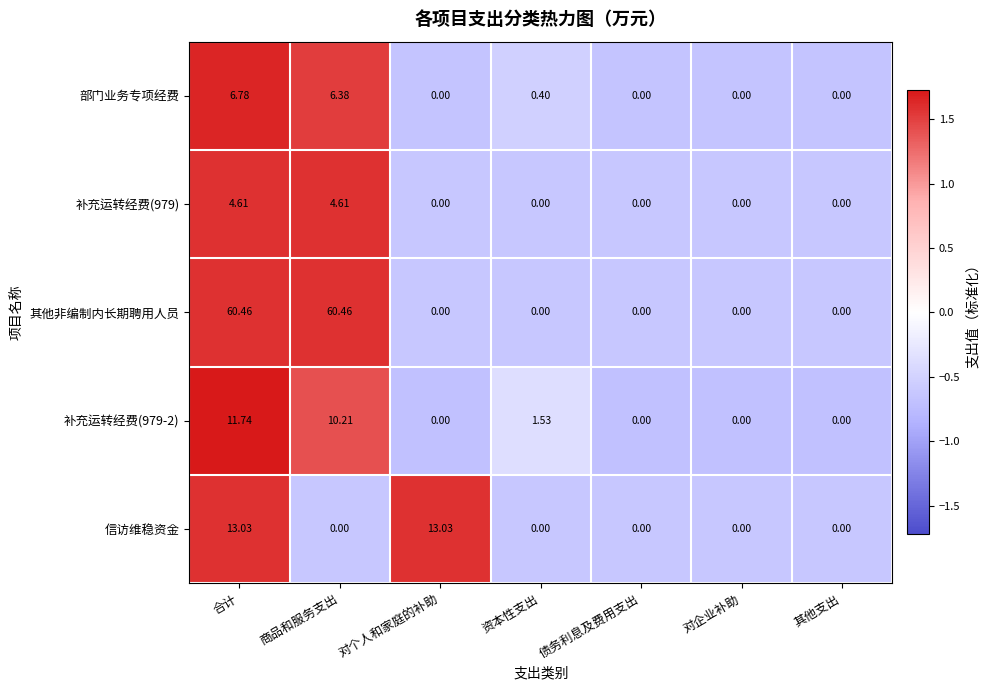

What is the total value across all series at 其他支出?

0.0